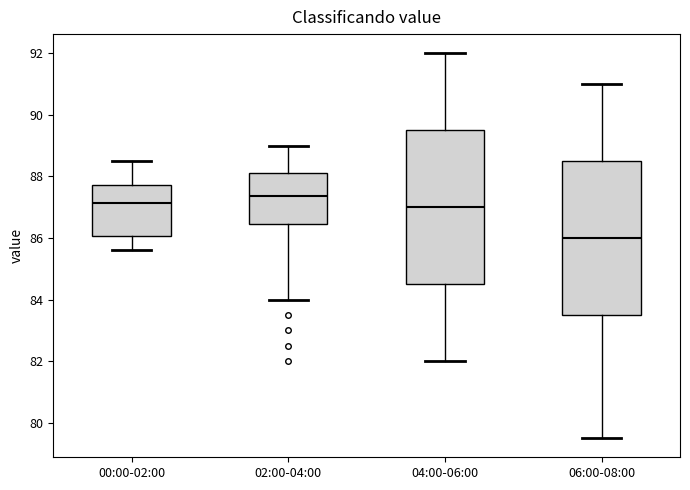

Reading left to right, read every box against the y-axis: the position of its median line, the range the box covers, and the ends of its whiskers. The values are not printed on the chart, so give them approximately, as read against the axis.

00:00-02:00: median 87.2, box 86.0 to 87.8, whiskers 85.6 to 88.6
02:00-04:00: median 87.4, box 86.4 to 88.2, whiskers 84.0 to 89.0
04:00-06:00: median 87.0, box 84.6 to 89.6, whiskers 82.0 to 92.0
06:00-08:00: median 86.0, box 83.6 to 88.6, whiskers 79.6 to 91.0